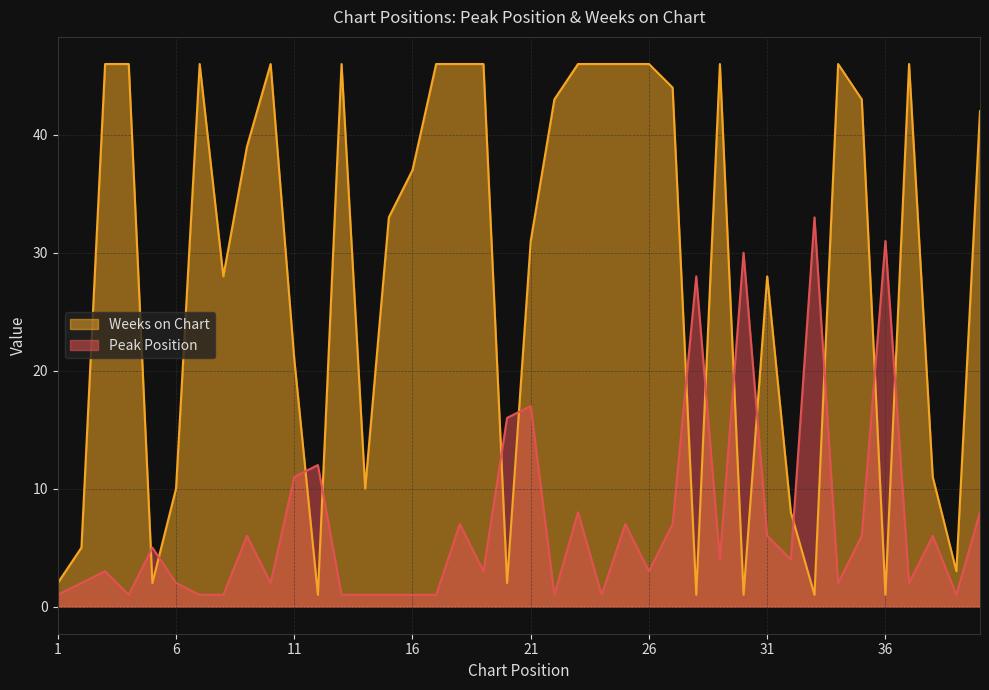

Which series ends up on top after the final intersection of Weeks on Chart and Peak Position?

Weeks on Chart